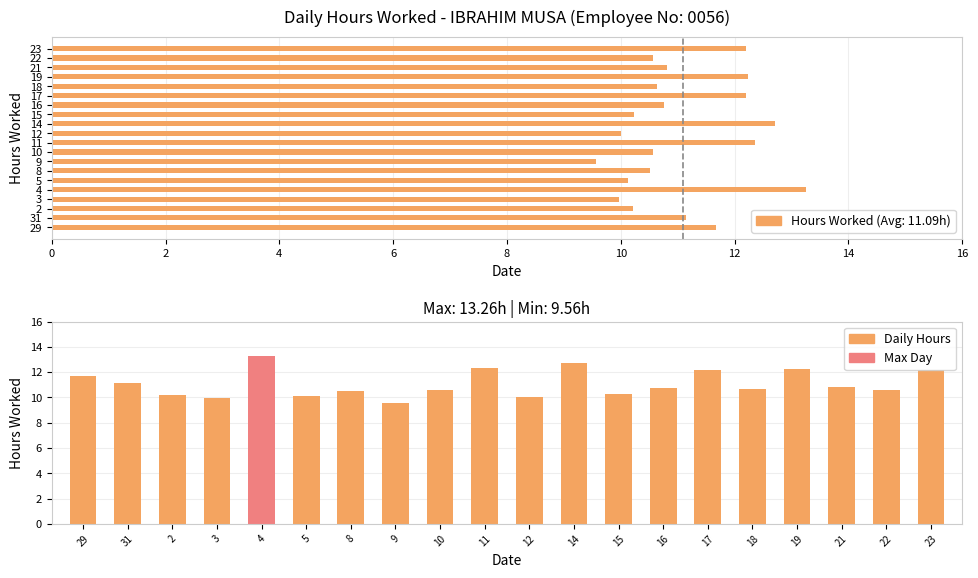

What is the value of the 9th bar from the left?

10.6